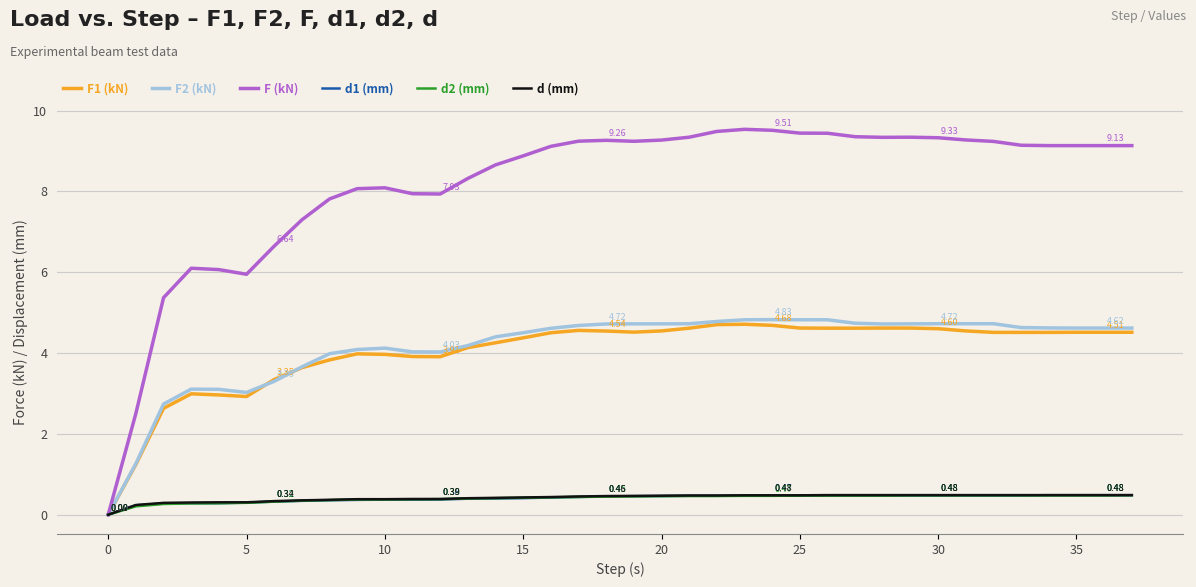

Which series has the largest range (max minus min)?

F (kN)